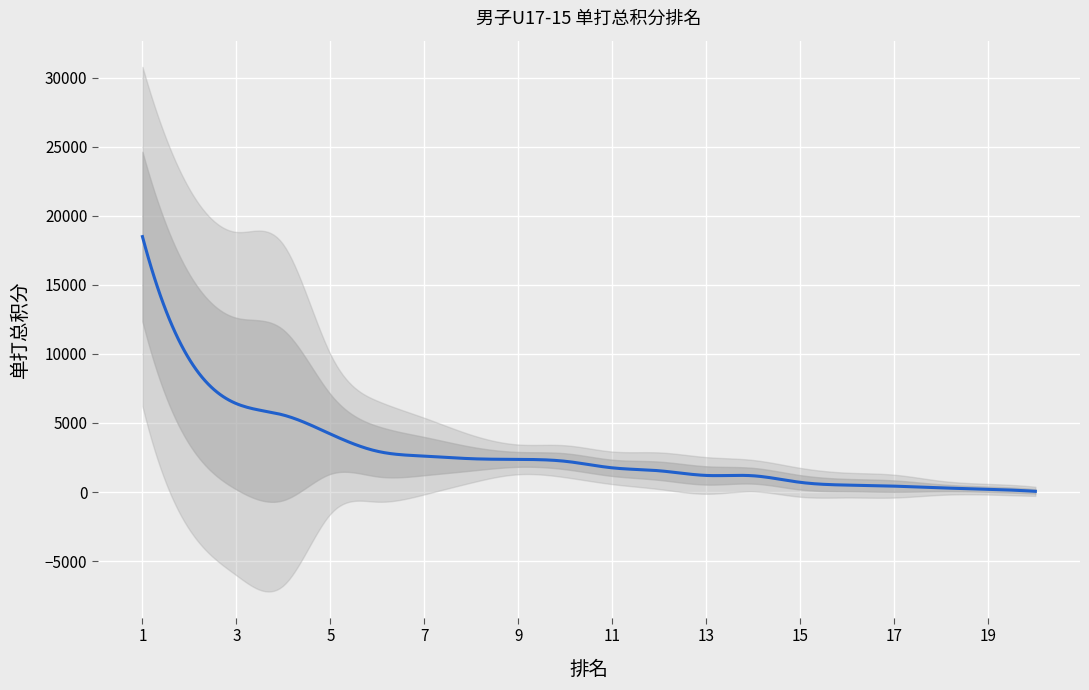

What is the smallest value displayed?

50.0